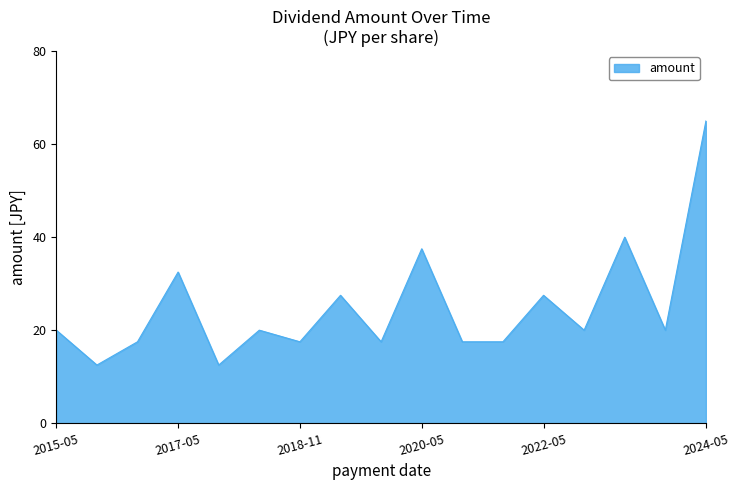

What is the greatest value displayed?

65.0